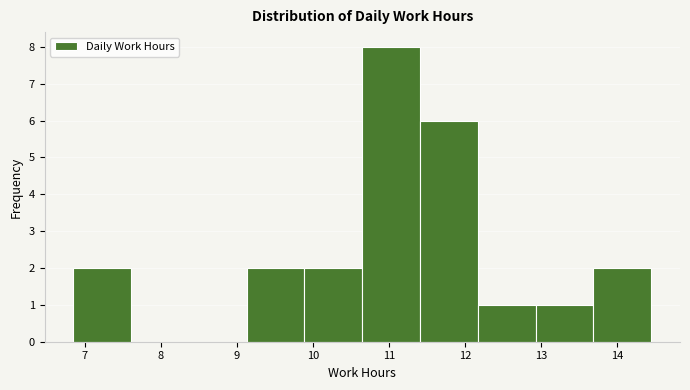

Which range on the x-axis has the tallest bar?

10.65 to 11.41